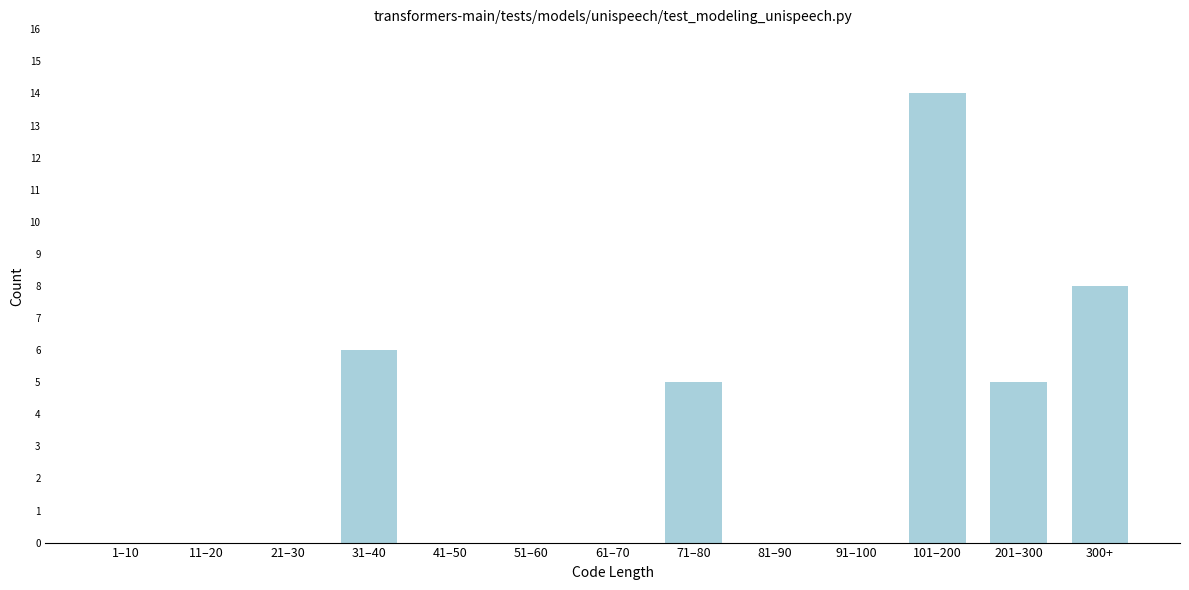

Reading right to left, transcribe all the data shown in this chart.

300+=8	201–300=5	101–200=14	91–100=0	81–90=0	71–80=5	61–70=0	51–60=0	41–50=0	31–40=6	21–30=0	11–20=0	1–10=0